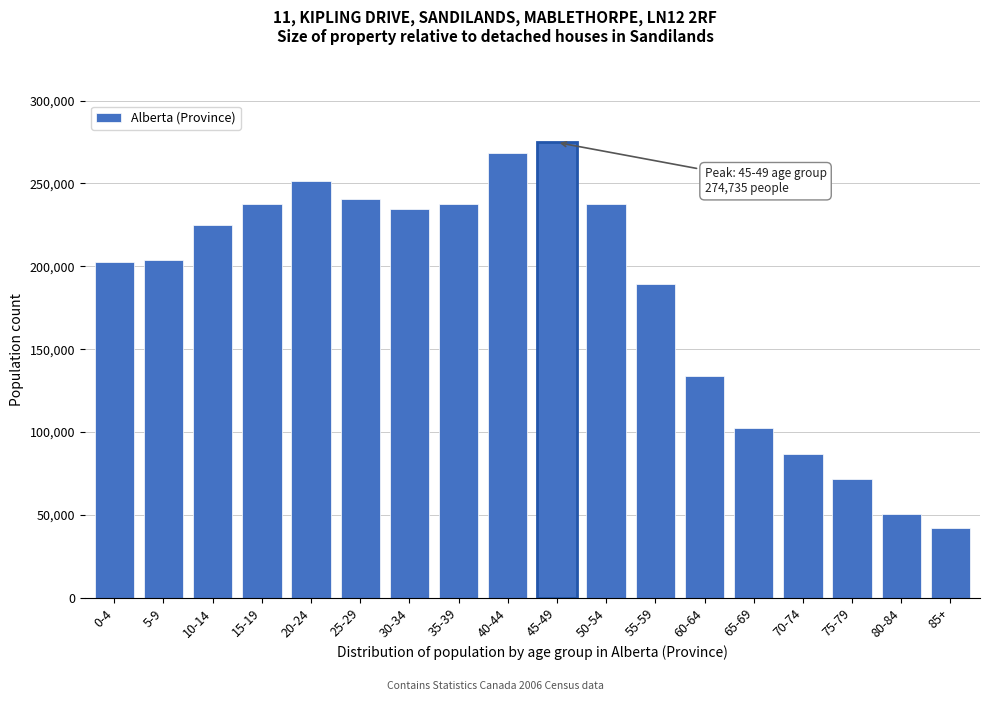

What is the approximate value at 20-24?

251380